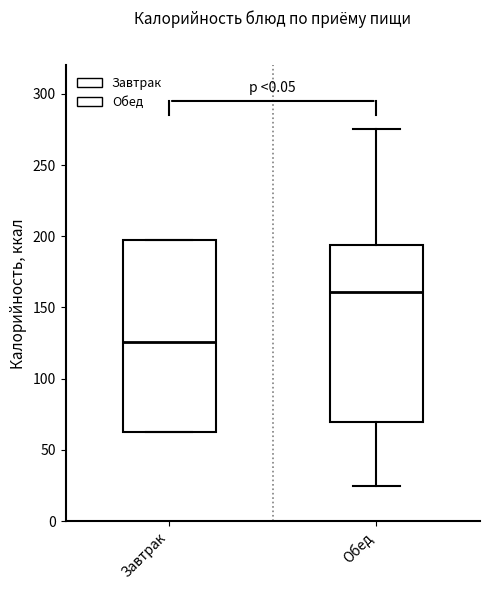

Which box has the highest median line?

Обед